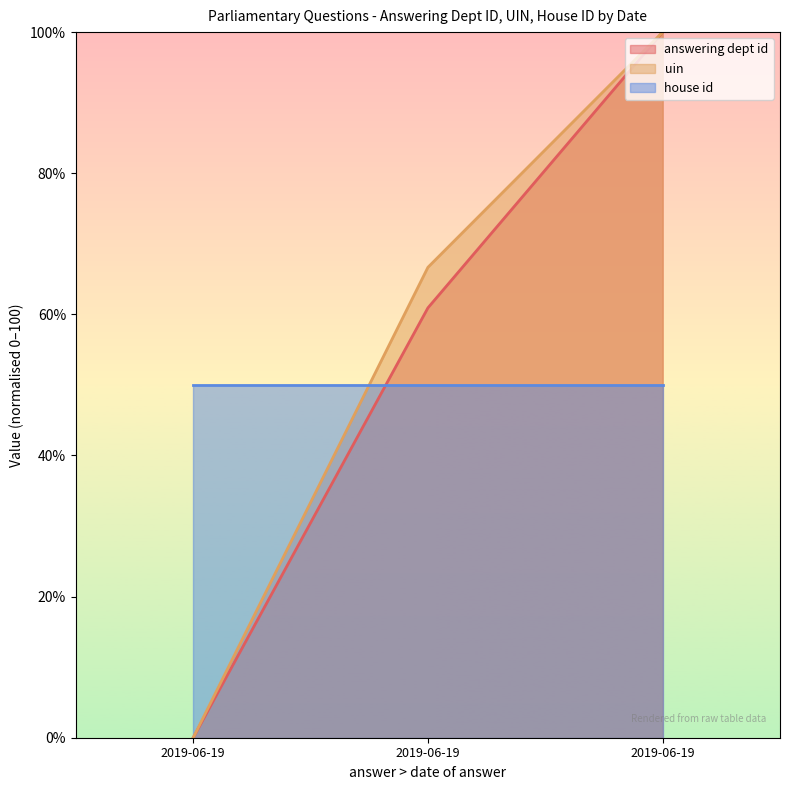

What are all the series names shown in the legend?

answering dept id, uin, house id